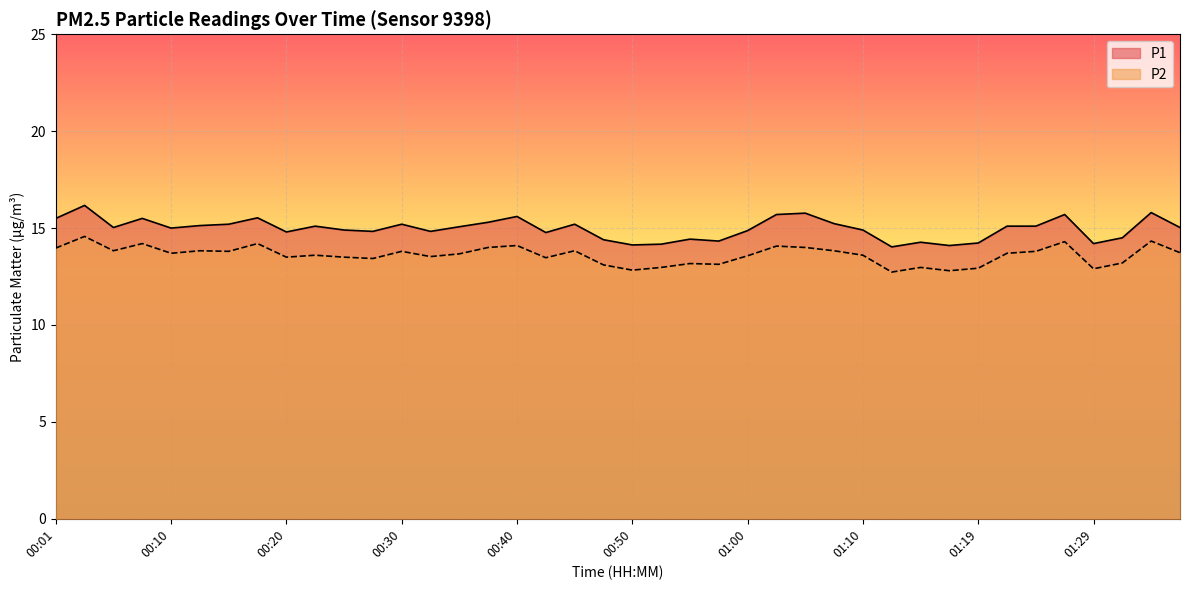

In P1, how many points are higher than both neighbors (excluding endpoints)?

12